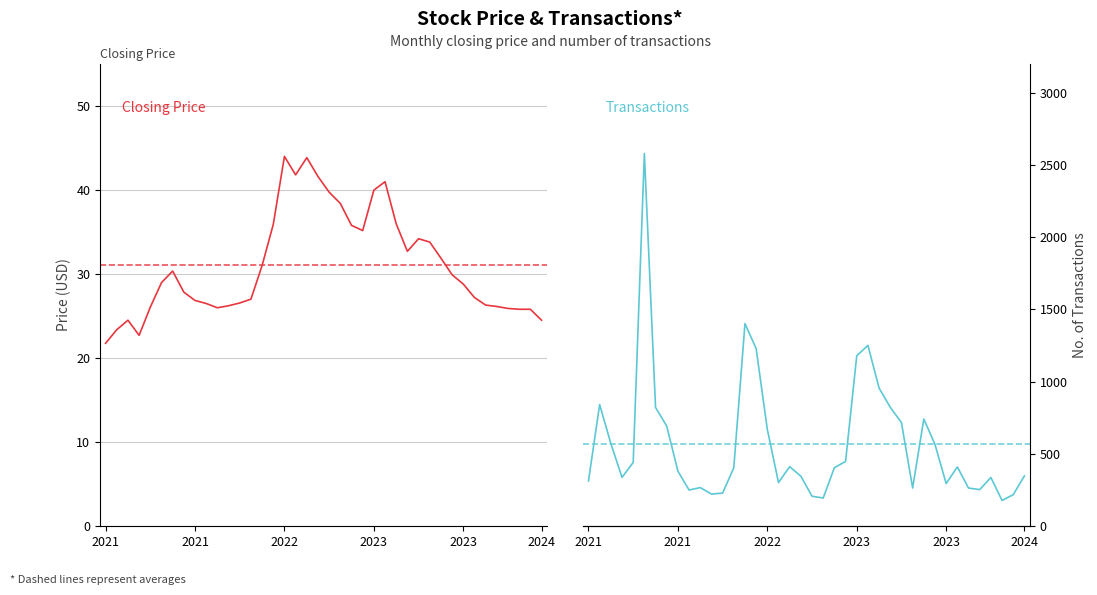

True or false: Closing Price and No. of Transactions cross at least once.

False